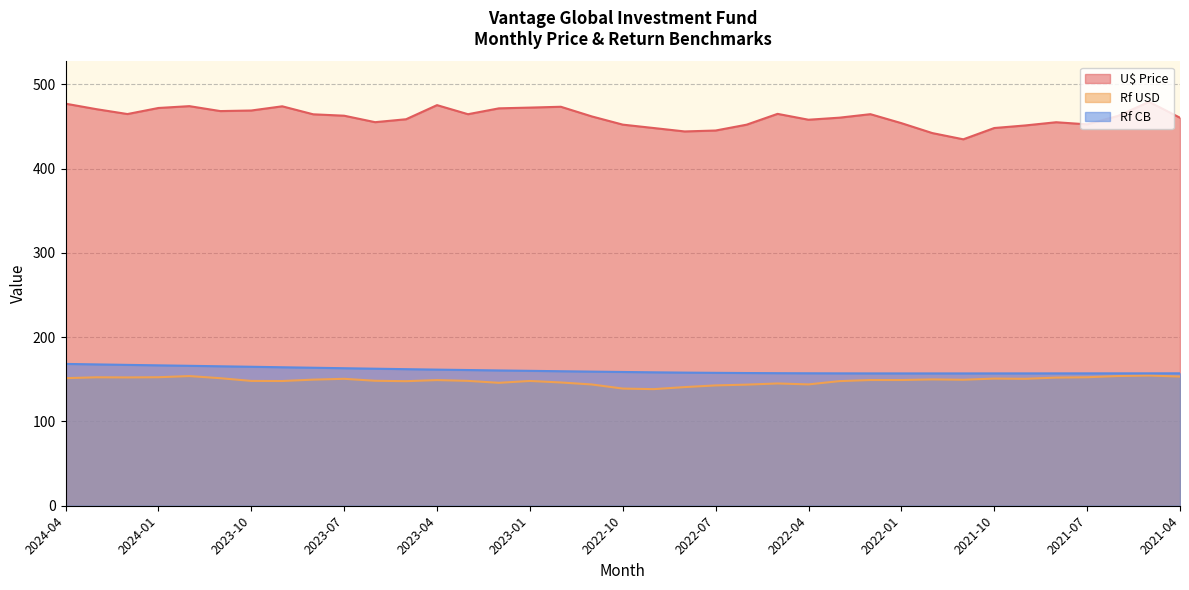

True or false: Rf CB and Rf USD intersect in this chart.

False